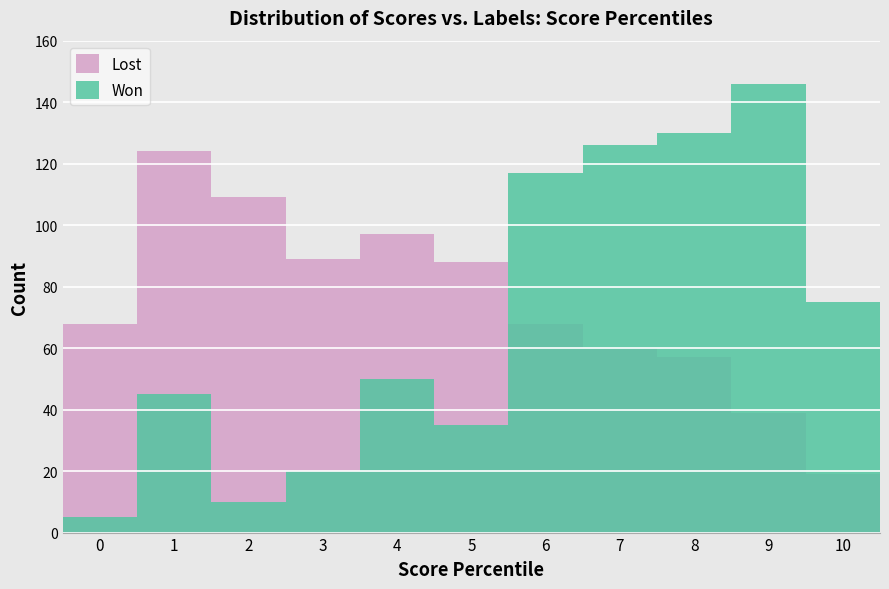

What is the smallest value displayed?

5